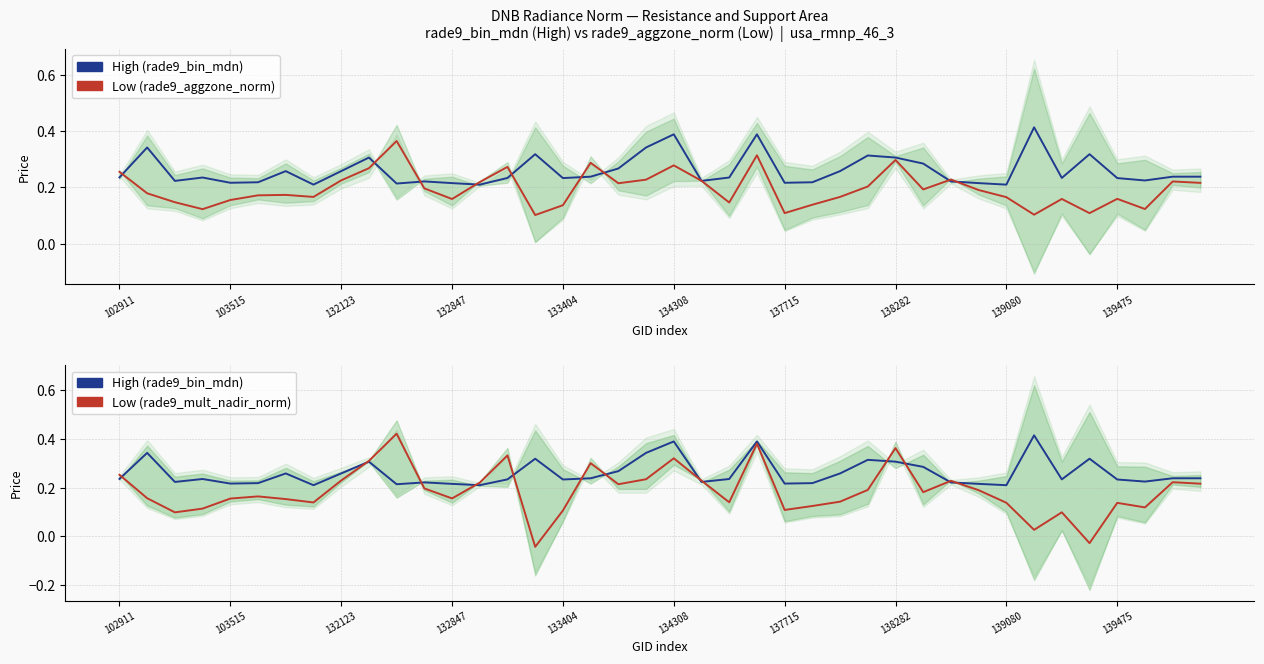

What is the approximate value of rade9_mult_nadir_norm at 139080?

0.1